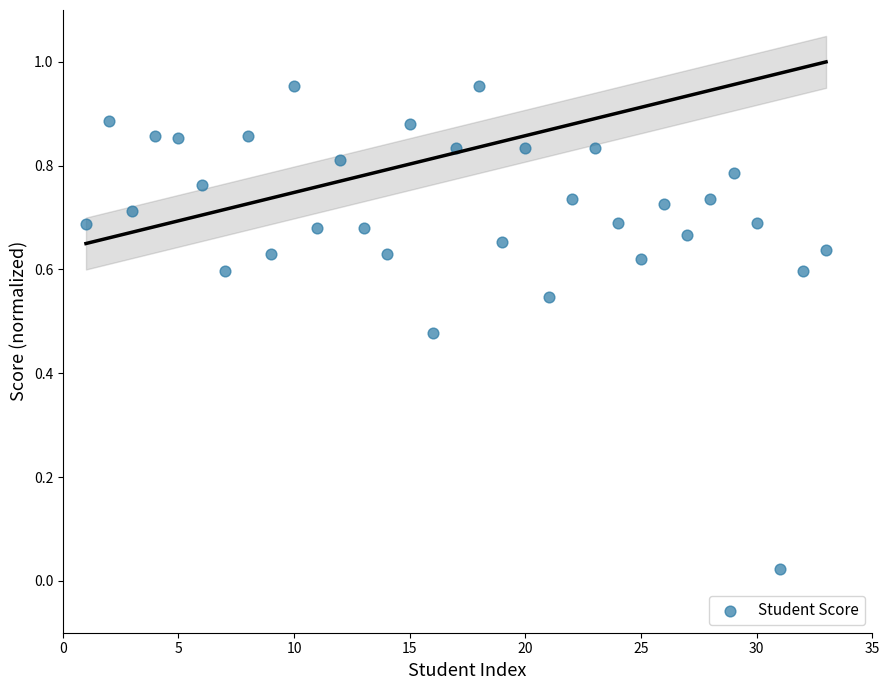

What is the range of X values (max minus min)?

32.0